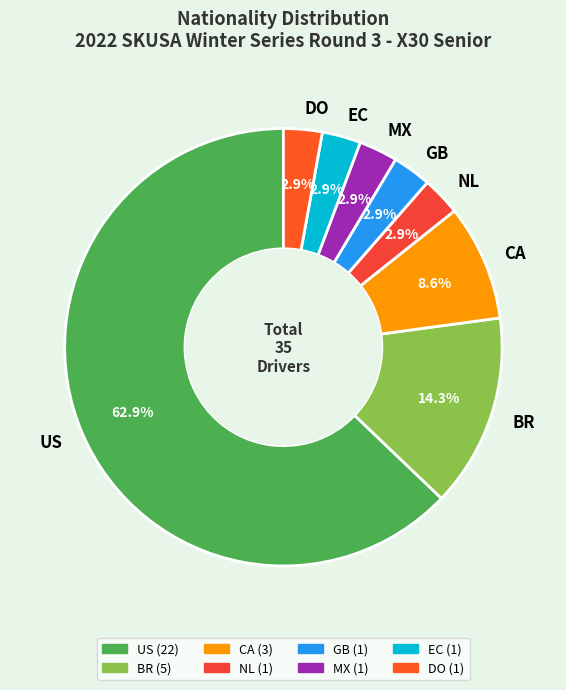

To the nearest percent, what is the difference between the largest and smallest slice percentages?

60%